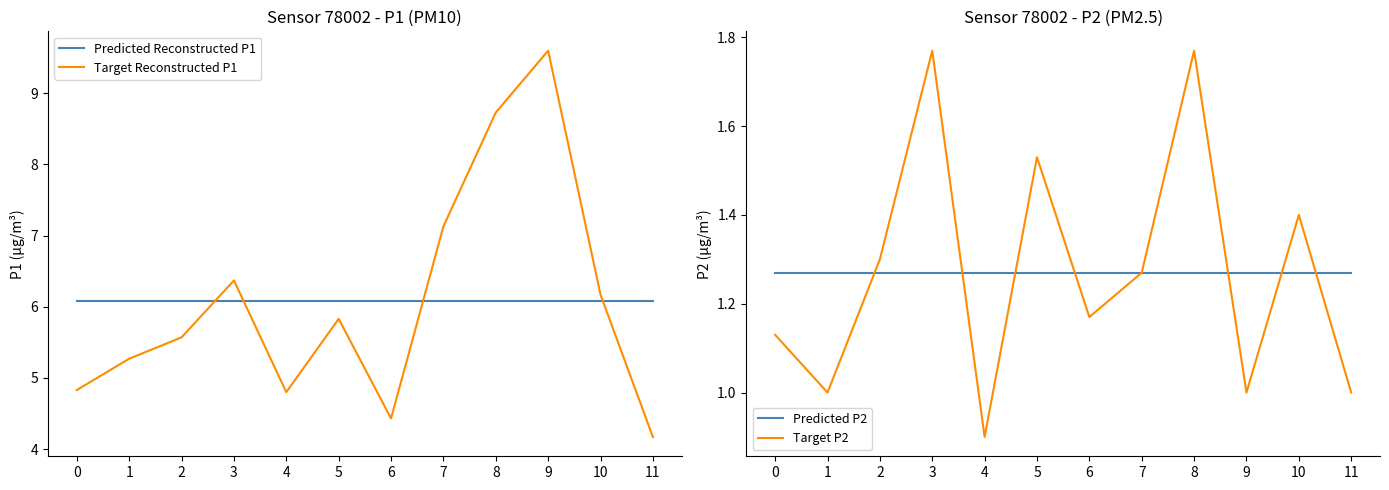

How many interior local peaks does the Target Reconstructed P1 series have?

3